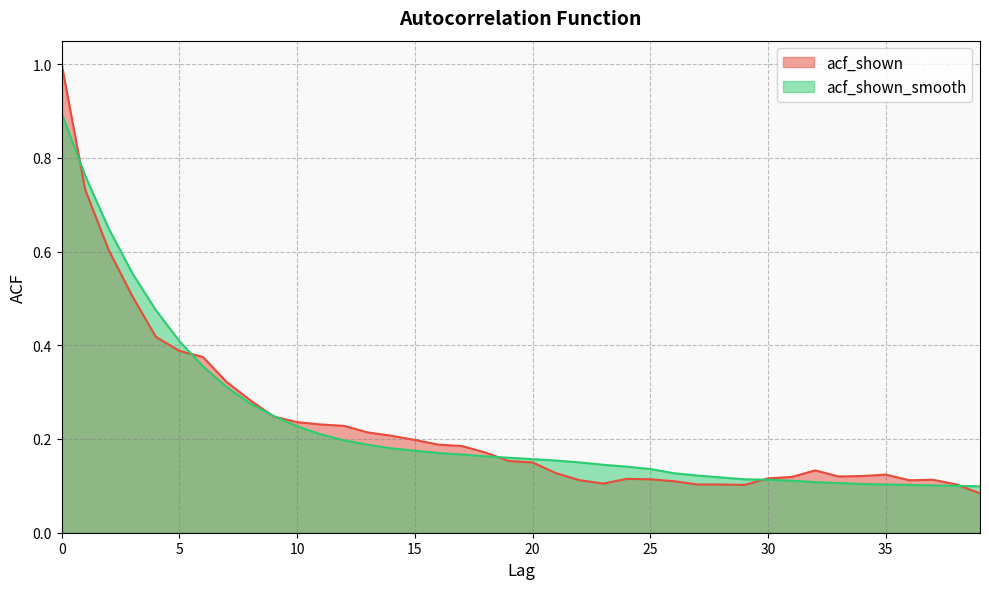

At how many categories does at least one series exceed 0?

40